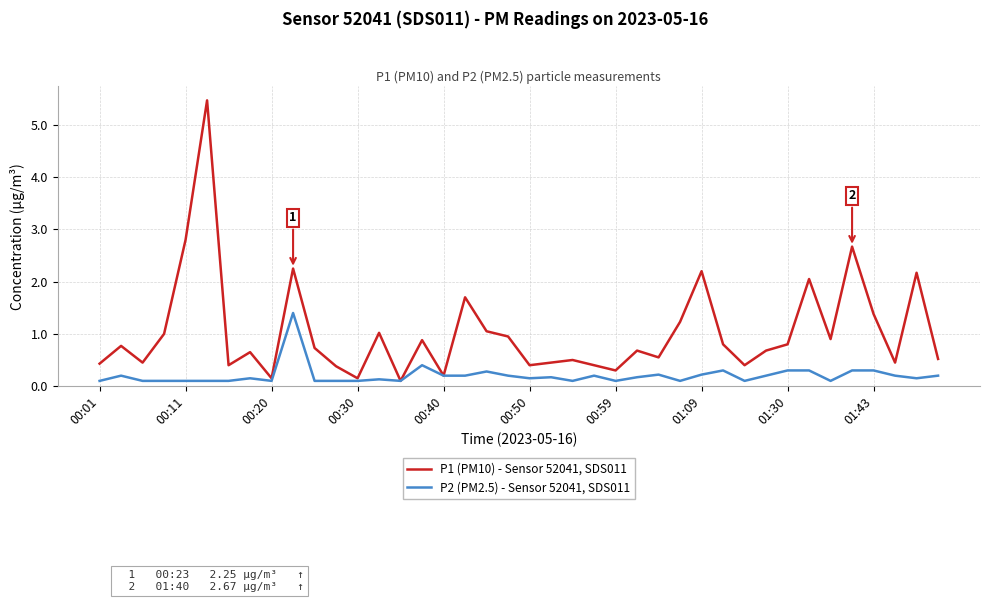

Which series has the largest total across all categories?

P1 (PM10) - Sensor 52041, SDS011